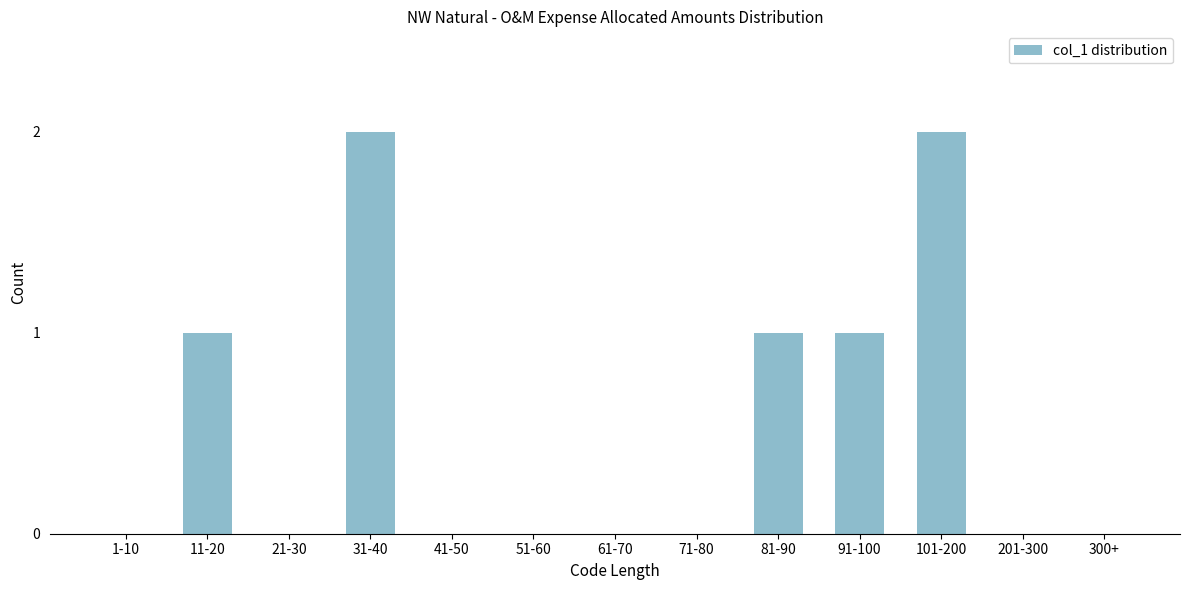

Reading left to right, list all the values displayed in this chart.

1-10=0	11-20=1	21-30=0	31-40=2	41-50=0	51-60=0	61-70=0	71-80=0	81-90=1	91-100=1	101-200=2	201-300=0	300+=0